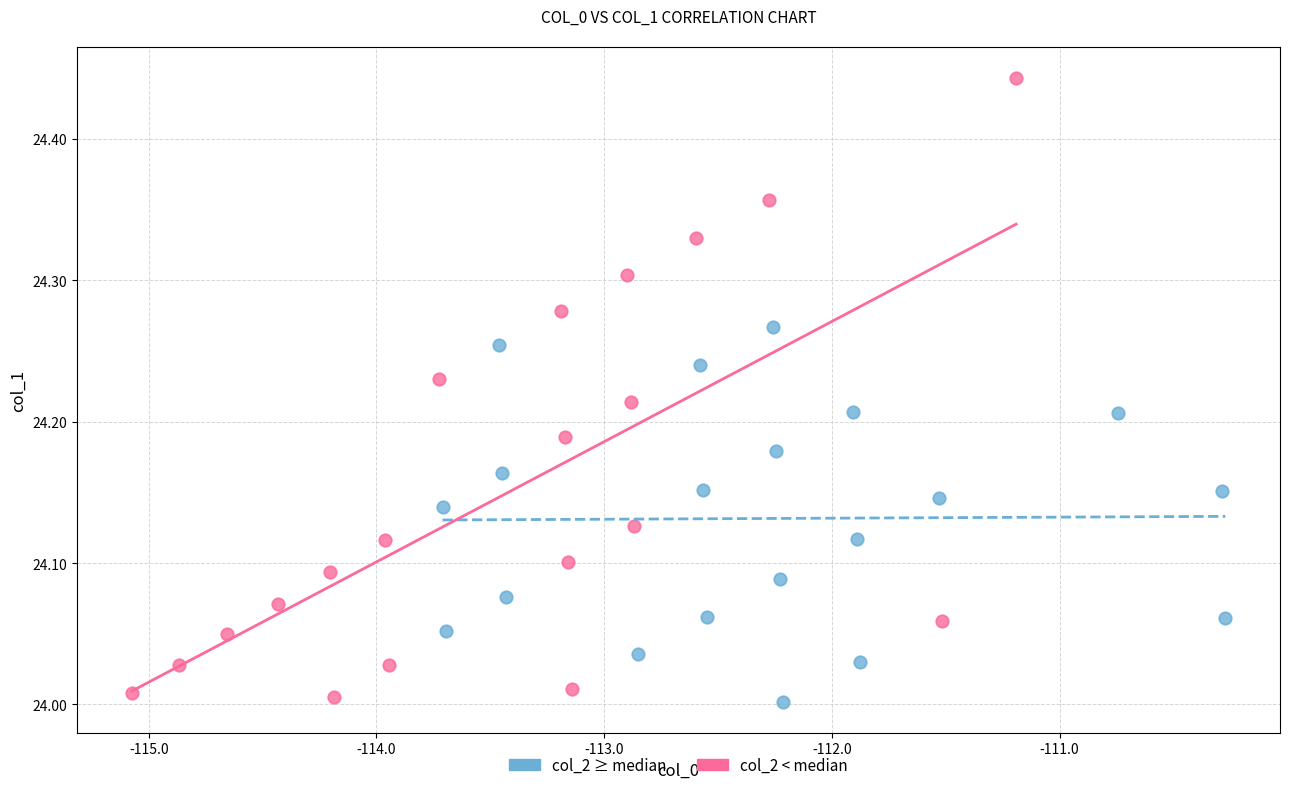

Which series contains the highest Y value?

col_2 < median